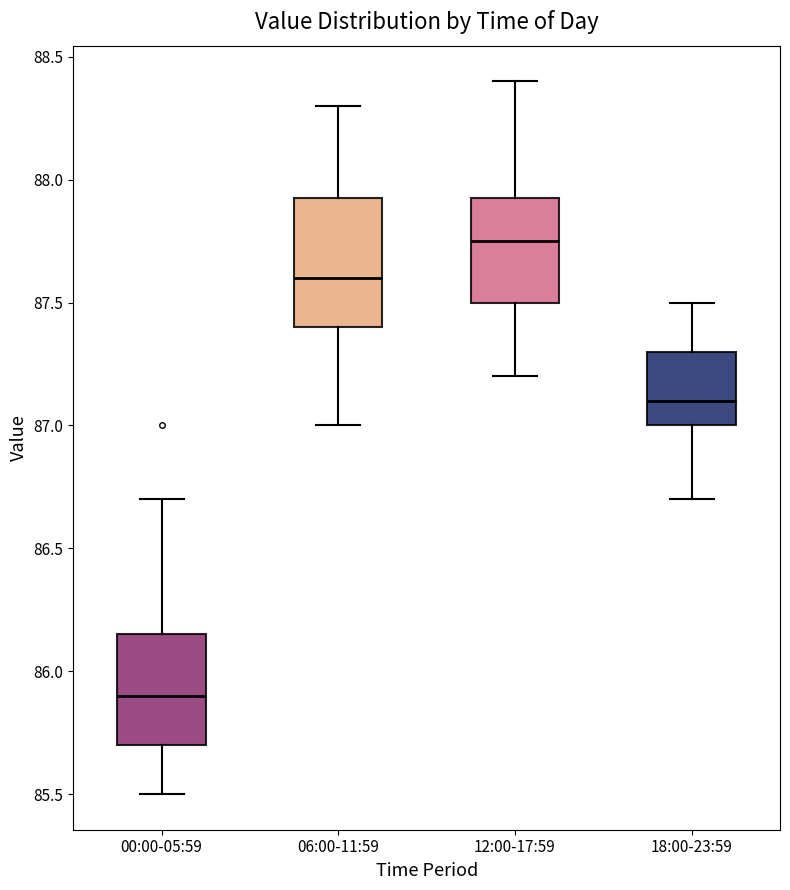

Reading left to right, read every box against the y-axis: the position of its median line, the range the box covers, and the ends of its whiskers. The values are not printed on the chart, so give them approximately, as read against the axis.

00:00-05:59: median 85.90, box 85.70 to 86.15, whiskers 85.50 to 86.70
06:00-11:59: median 87.60, box 87.40 to 87.95, whiskers 87.00 to 88.30
12:00-17:59: median 87.75, box 87.50 to 87.95, whiskers 87.20 to 88.40
18:00-23:59: median 87.10, box 87.00 to 87.30, whiskers 86.70 to 87.50